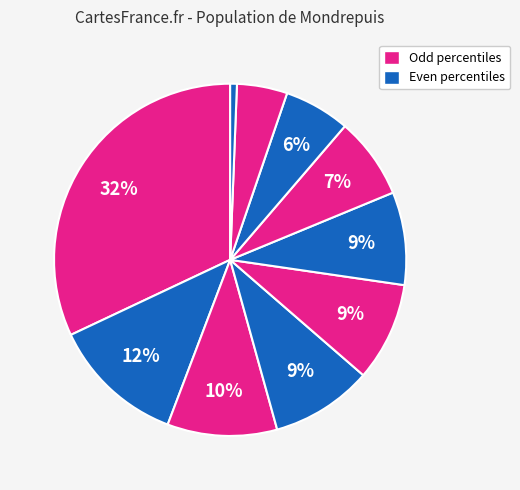

How many slices are in this pie chart?

10